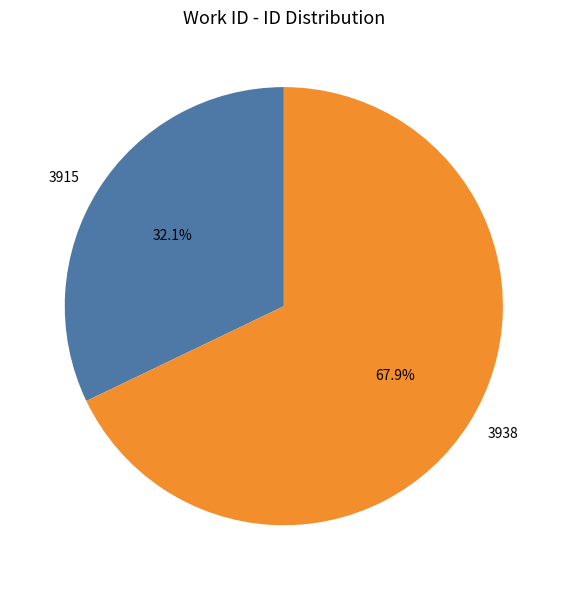

How many segments does this pie chart have?

2